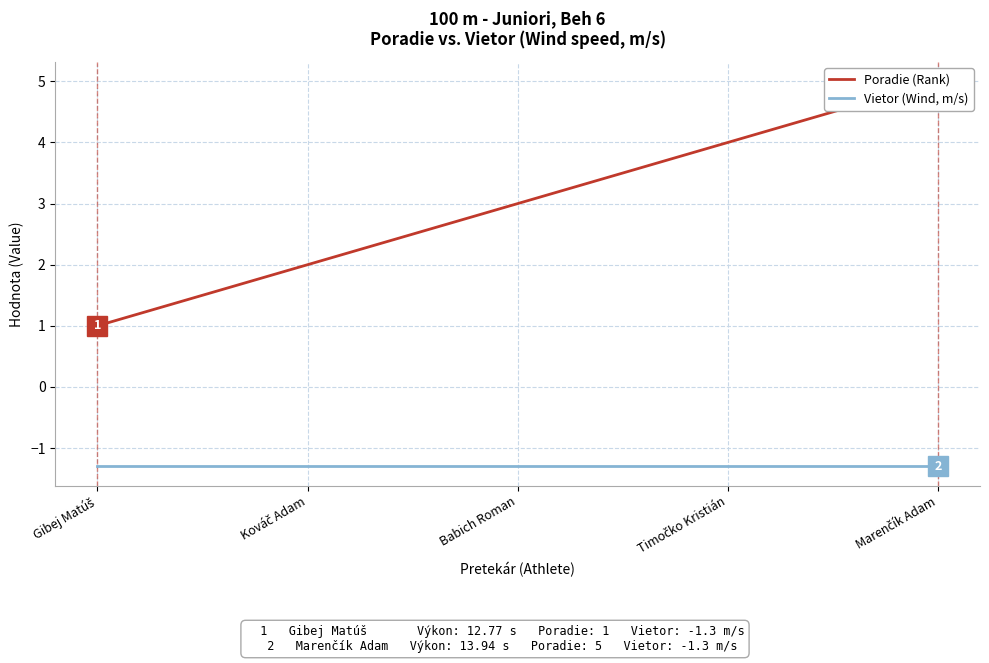

What is the spread (max minus min) of values at Babich Roman?

4.3